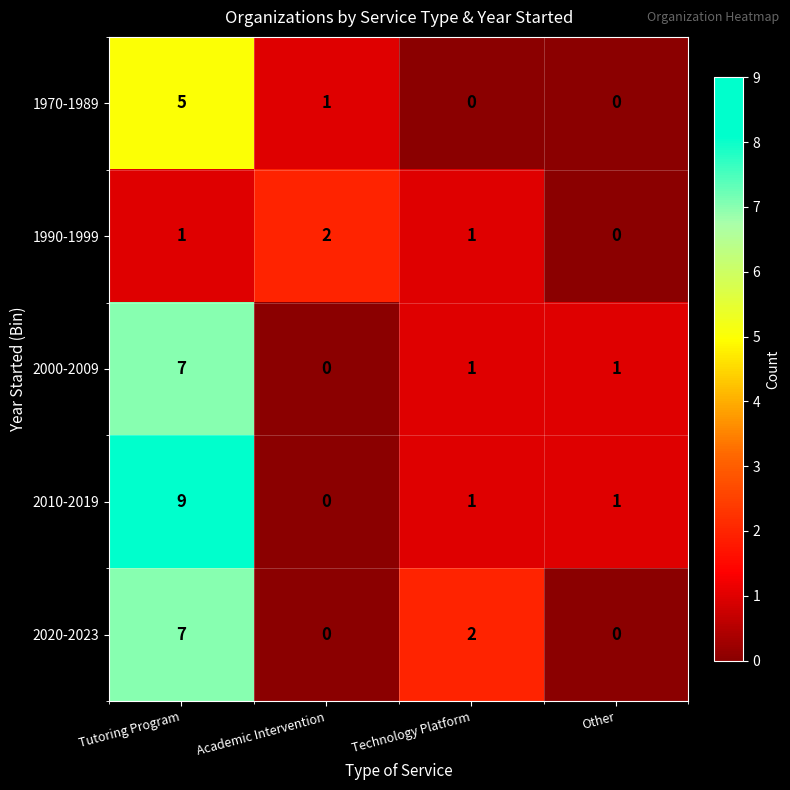

Between Tutoring Program and Academic Intervention, which series saw the biggest shift?

2010-2019